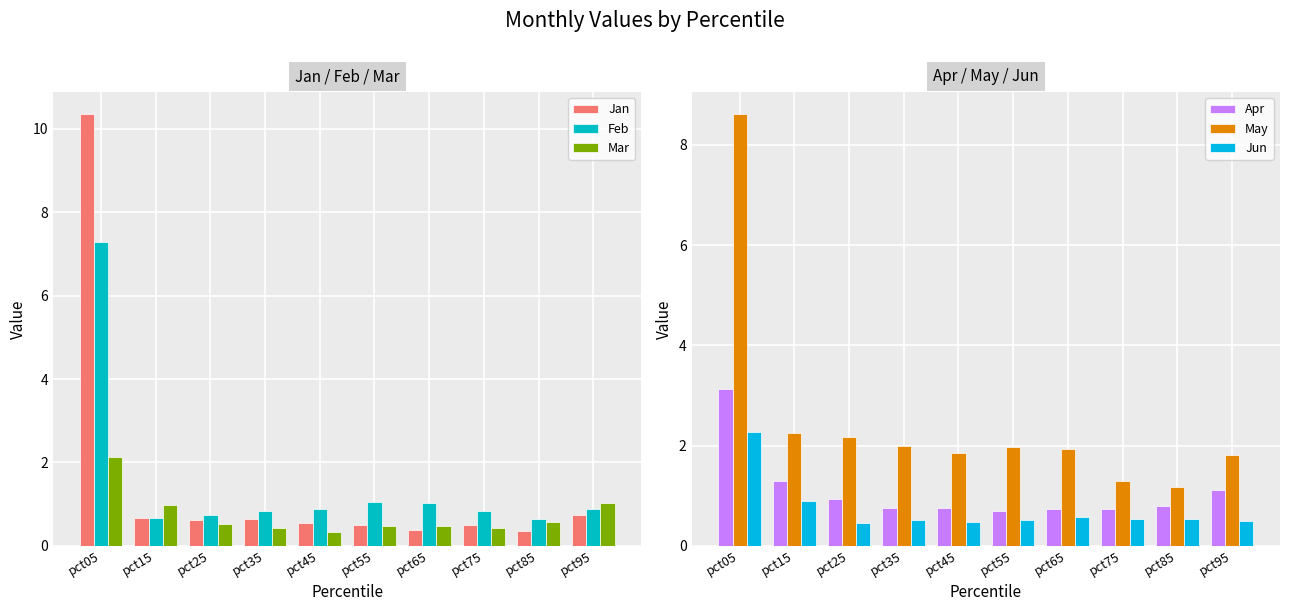

Which category has the lowest value in the Apr series?

pct55